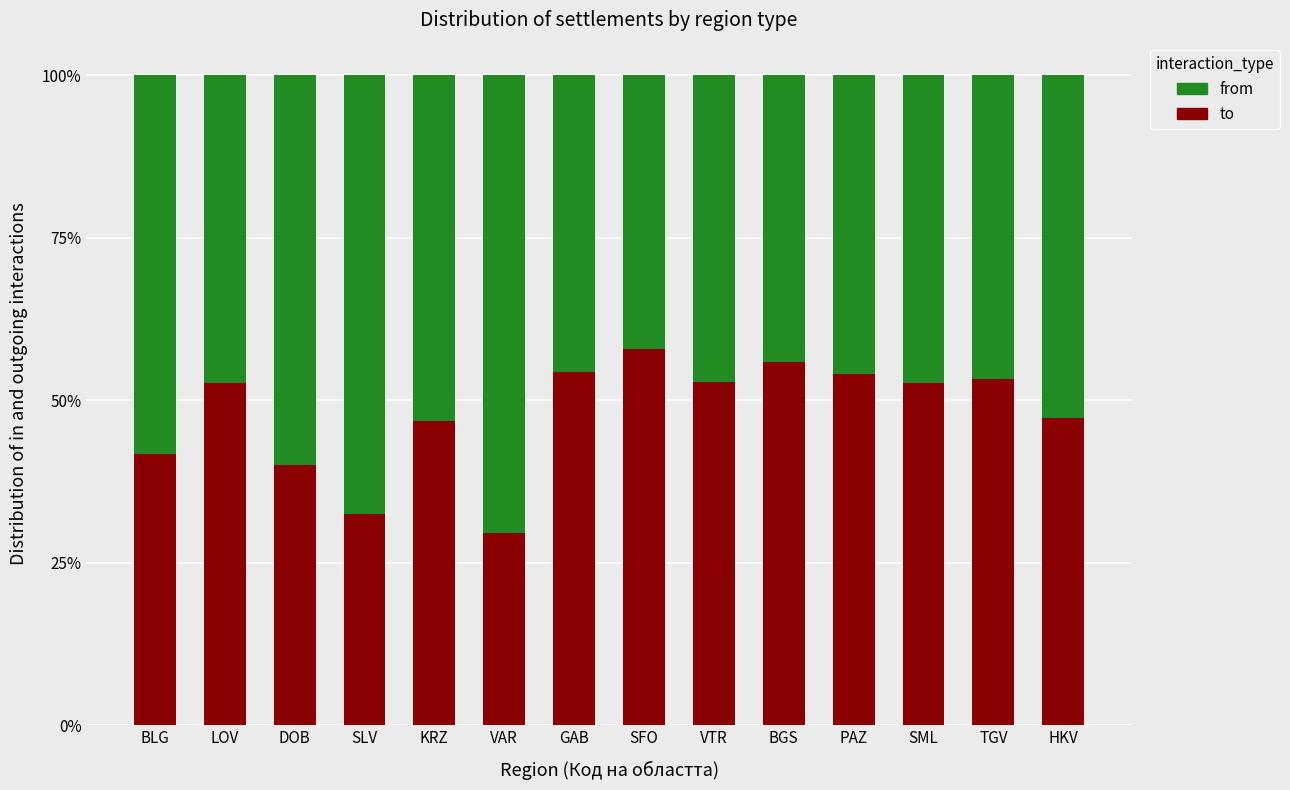

What is the maximum value for to?

57.9